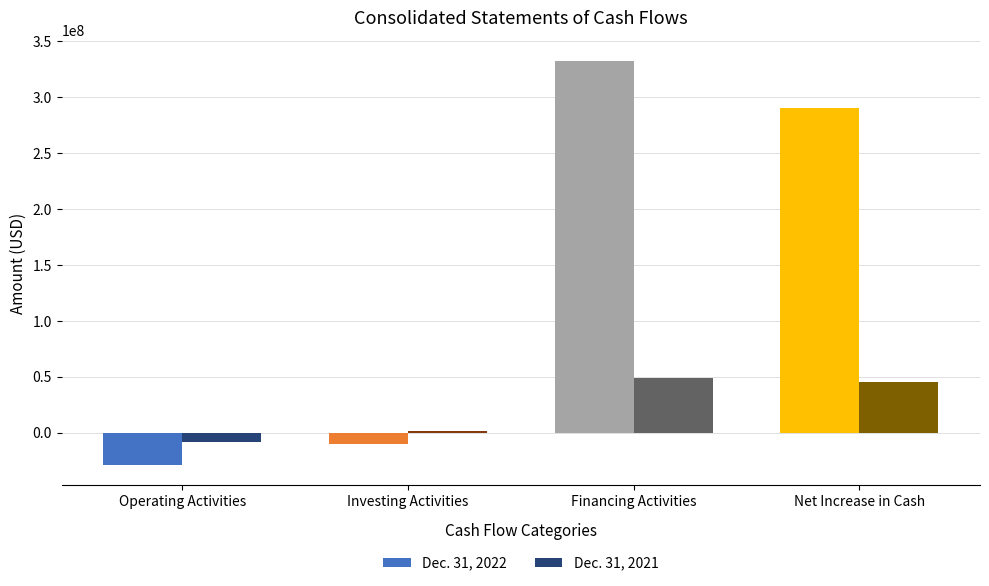

What is the value of the Dec. 31, 2021 bar at the 2nd from the left?

1579953